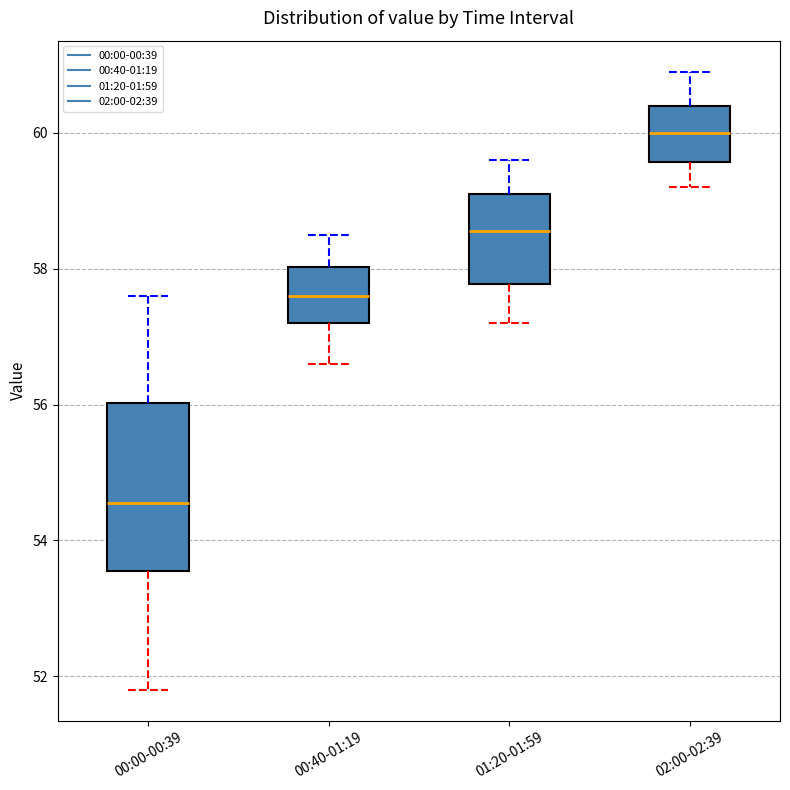

Where does the lower whisker of the box for 01:20-01:59 end on the y-axis? The values are not printed on the chart, so give them approximately, as read against the axis.

57.2